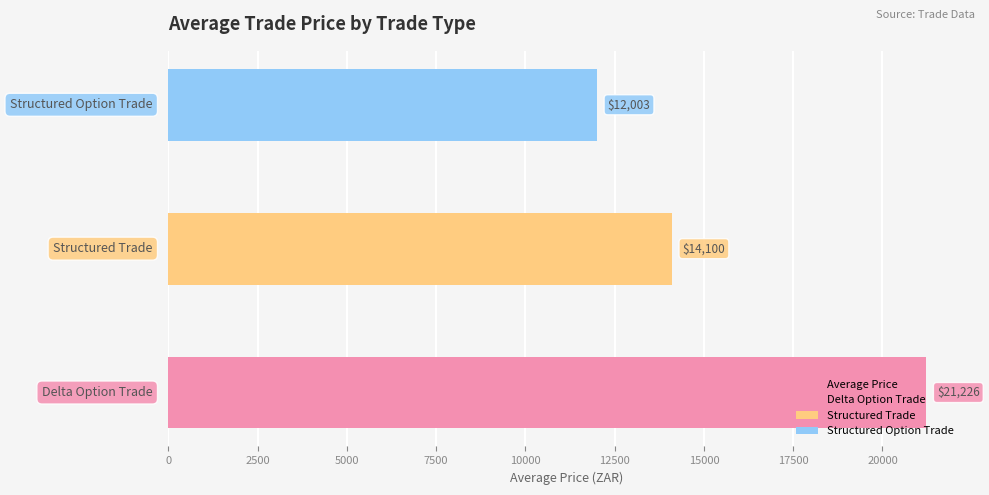

What is the difference between the maximum and minimum values?

9223.1